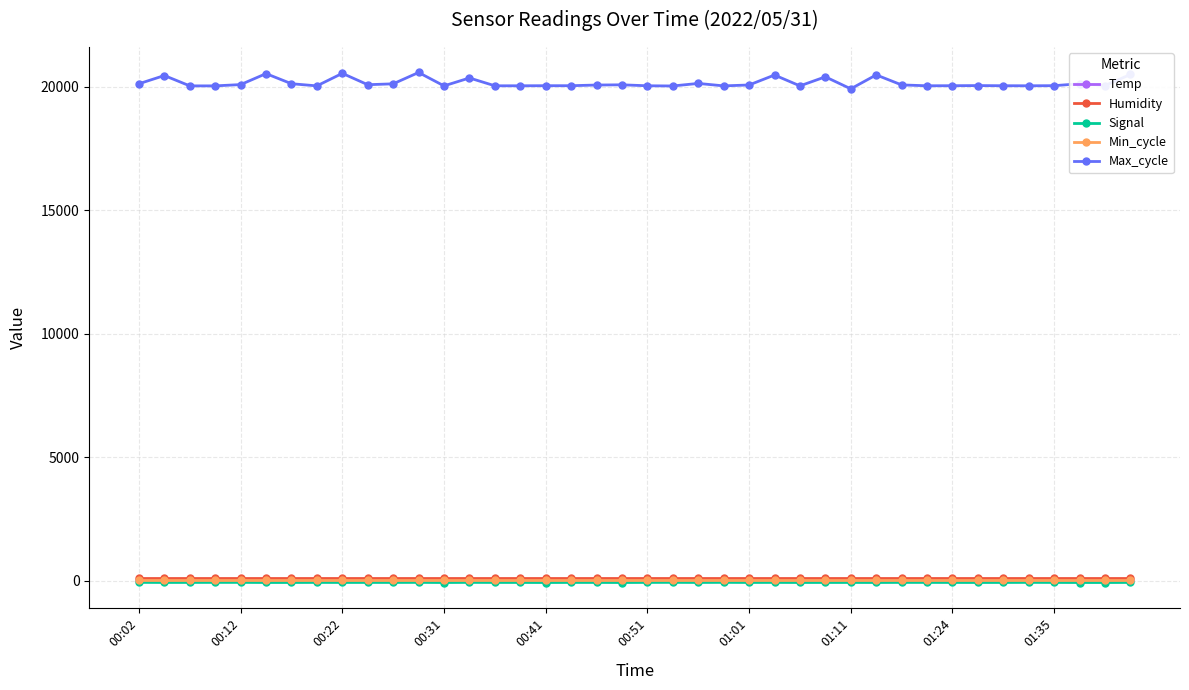

Count the Signal values in the range -73 to -71.

22